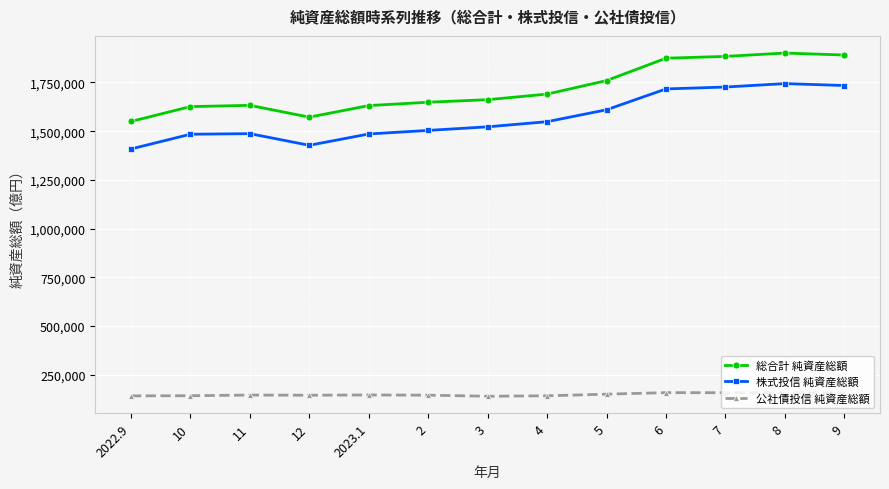

What is the maximum value for 株式投信 純資産総額?

1744211